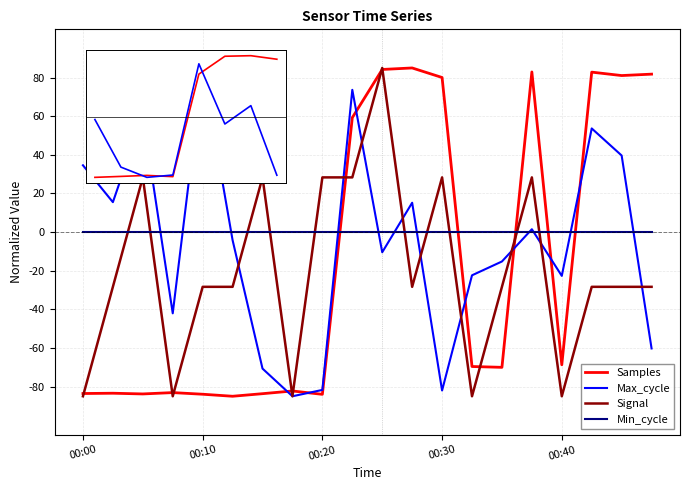

What is the minimum value shown in the chart?

-85.0